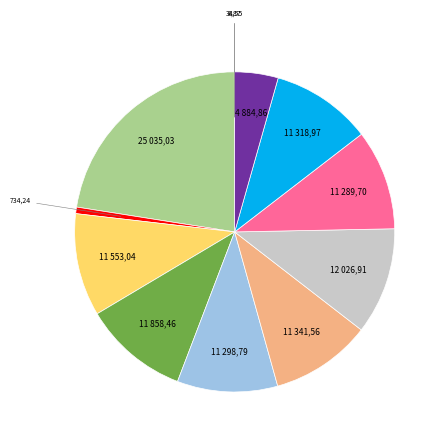

Is there a majority slice in this chart?

No